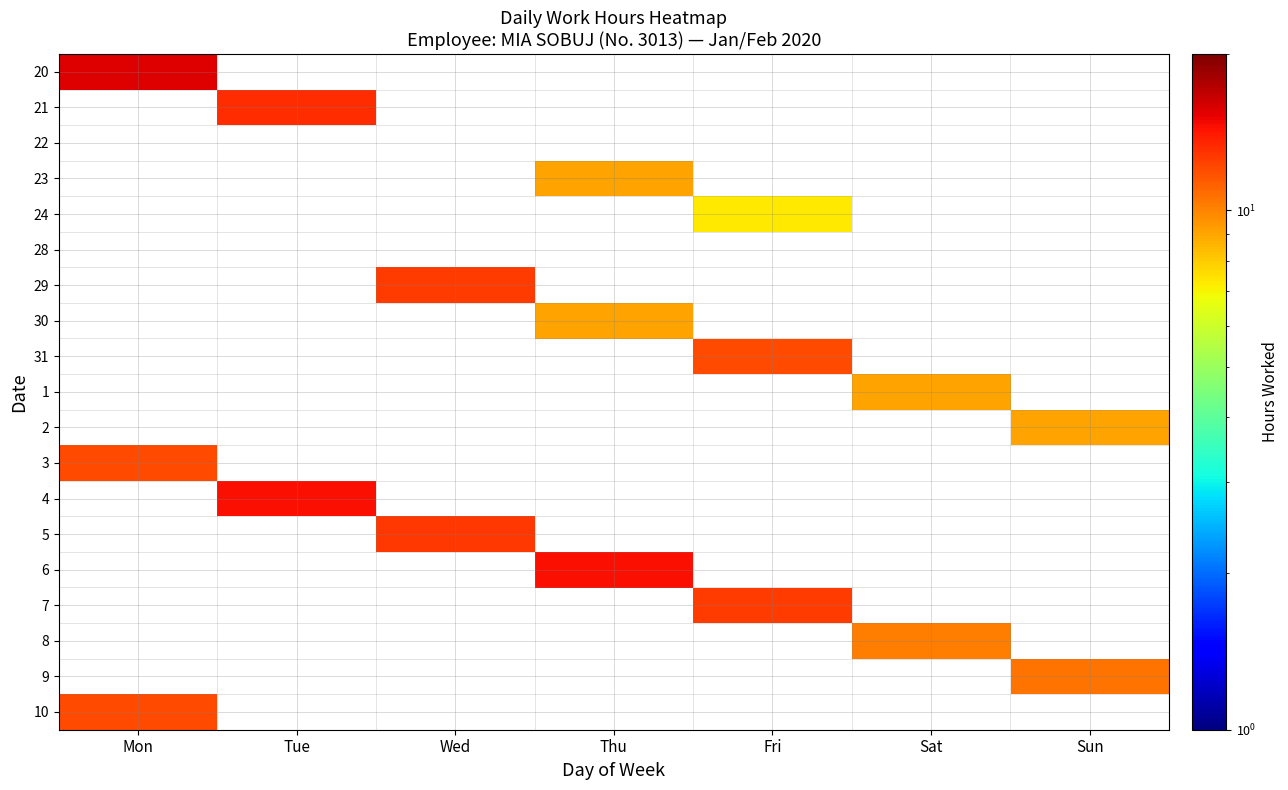

Between Mon and Tue, which is larger?

Tue